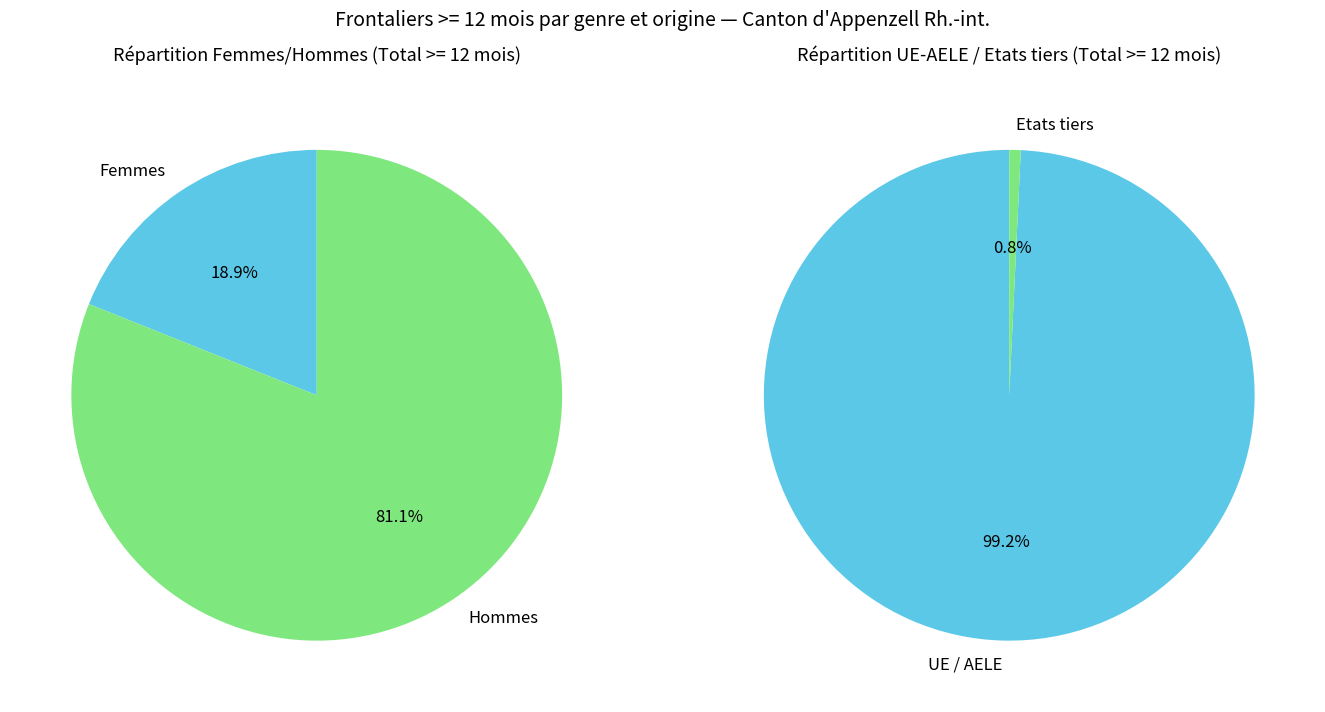

The Etats tiers slice represents 1% of the pie. True or false?

True